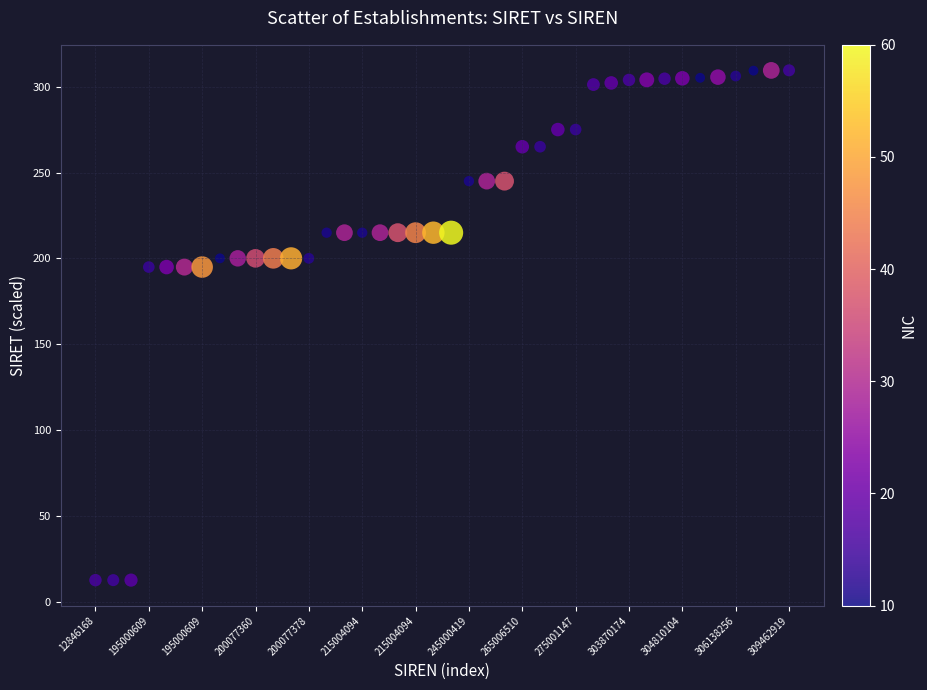

What is the range of Y values (max minus min)?

296.6